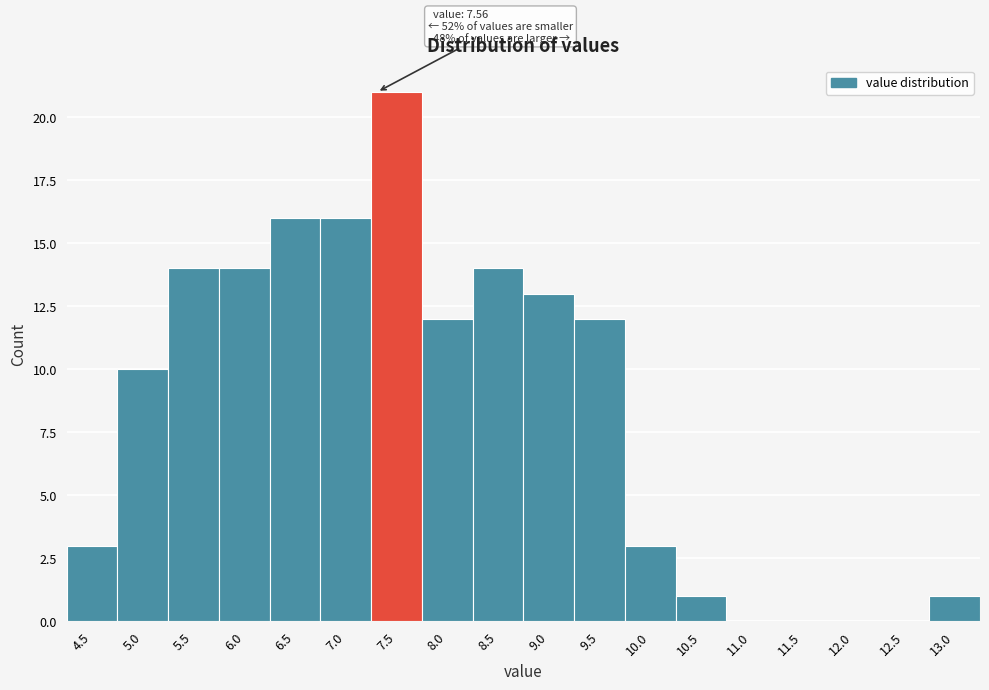

Reading left to right, list all the values displayed in this chart.

4.5=3	5.0=10	5.5=14	6.0=14	6.5=16	7.0=16	7.5=21	8.0=12	8.5=14	9.0=13	9.5=12	10.0=3	10.5=1	11.0=0	11.5=0	12.0=0	12.5=0	13.0=1